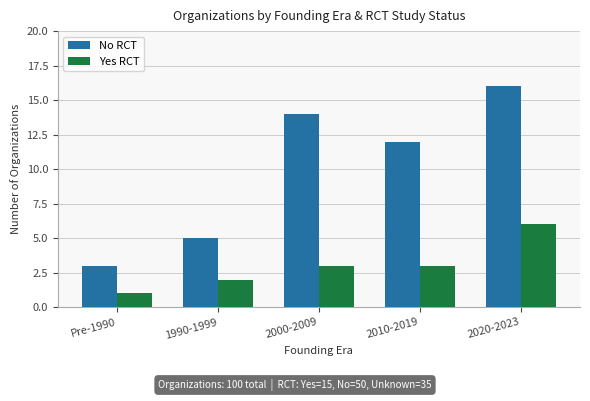

What is the label of the 3rd bar from the left?

2000-2009